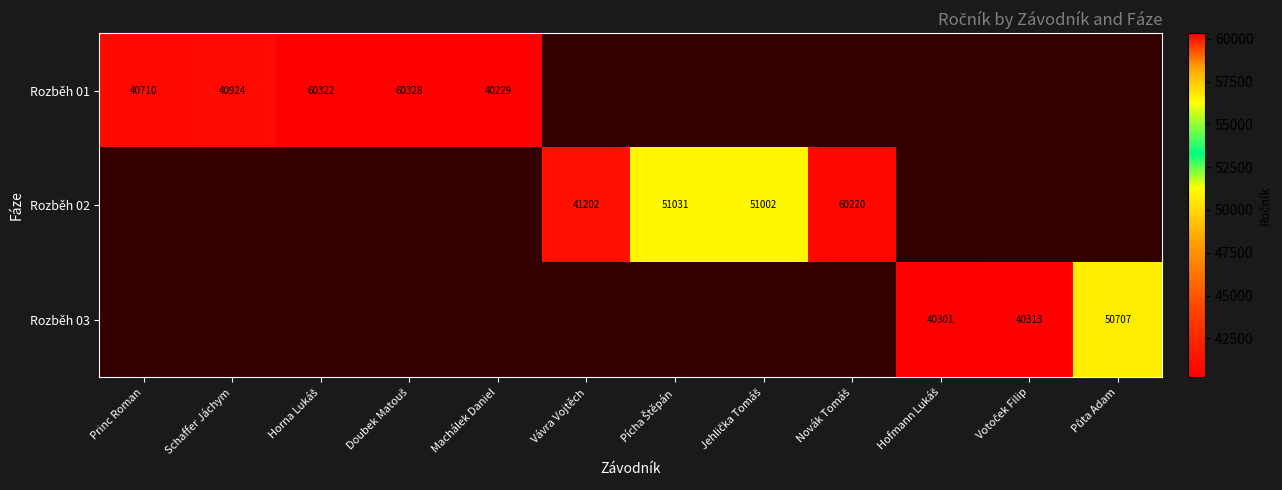

The value of Rozběh 02 at Vávra Vojtěch is 41202. True or false?

True